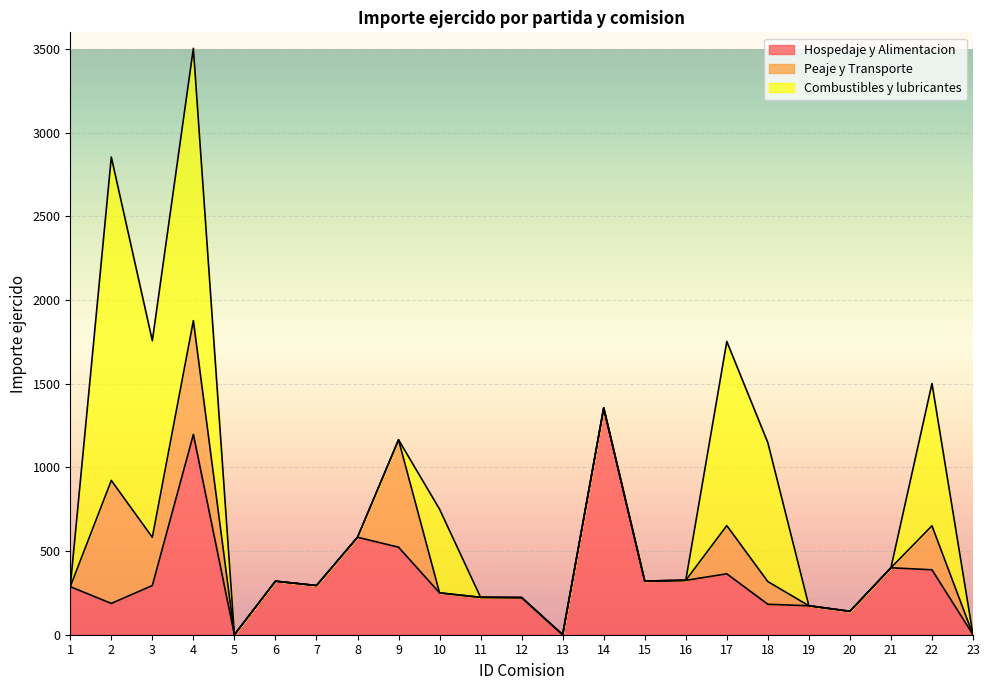

True or false: Hospedaje y Alimentacion has a value of 173.0 at 19.

True